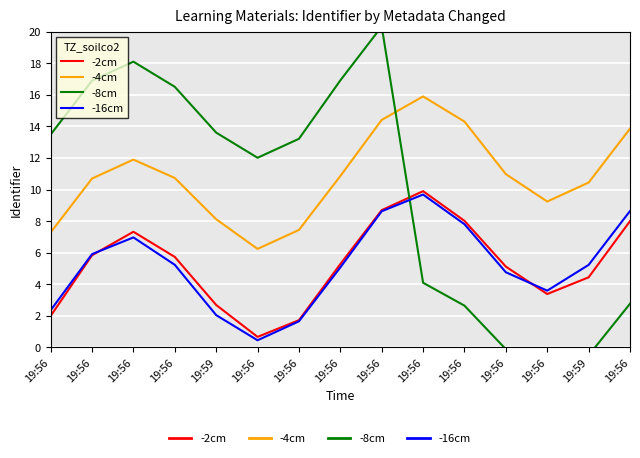

True or false: -8cm and -16cm cross at least once.

True